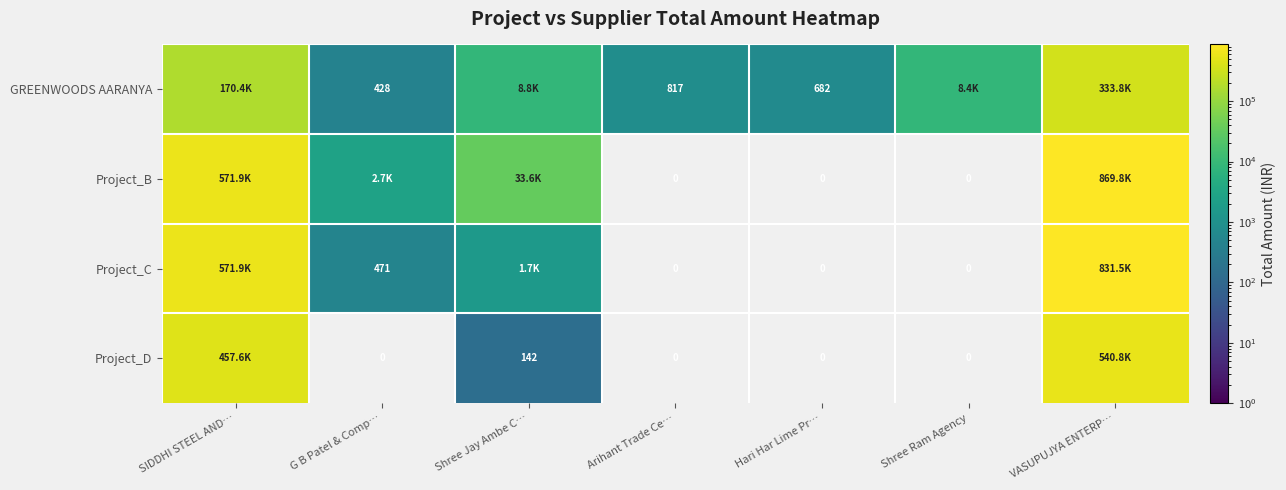

Rank the series by their maximum value, from highest to lowest.

Project_B, Project_C, Project_D, GREENWOODS AARANYA